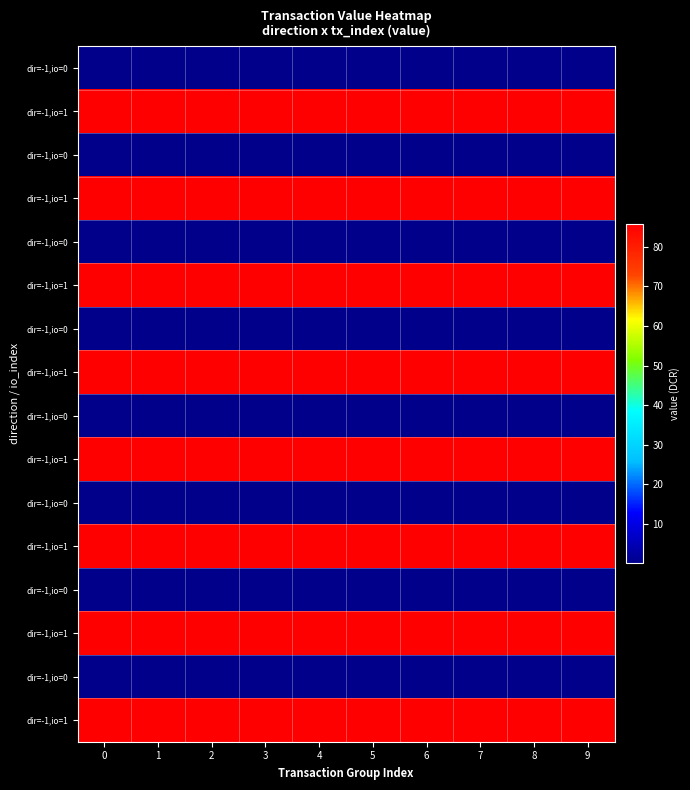

What is the spread (max minus min) of values at 6?

85.6